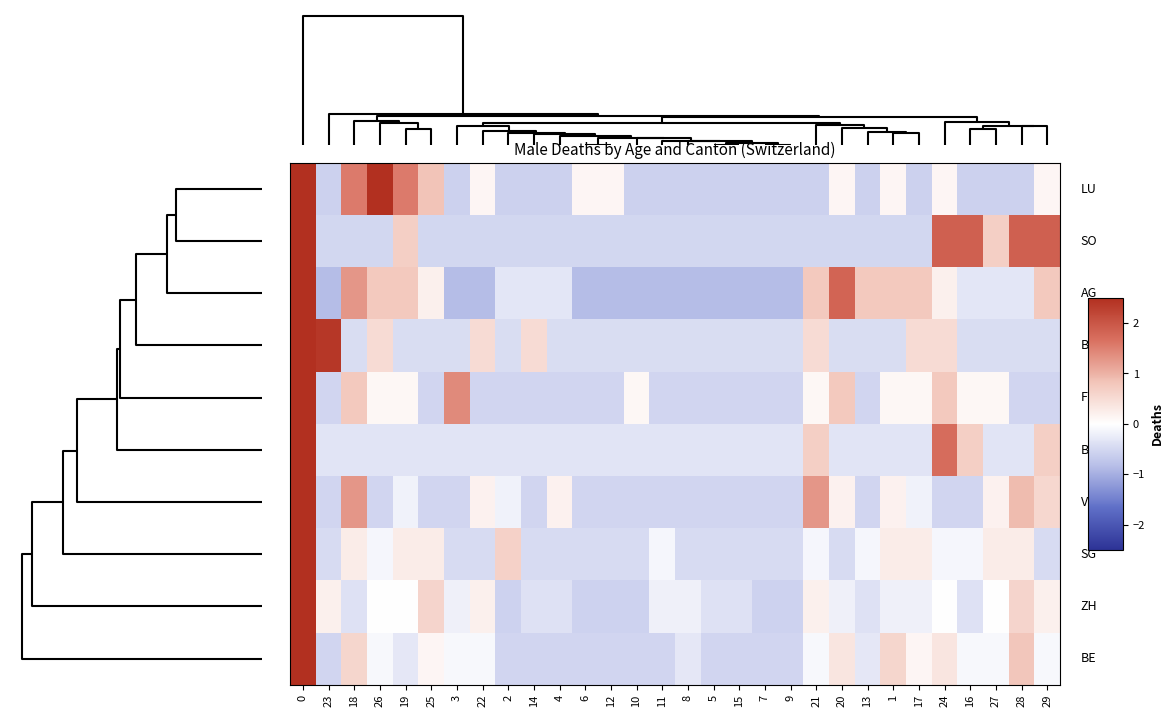

What is the greatest value displayed?

5.1